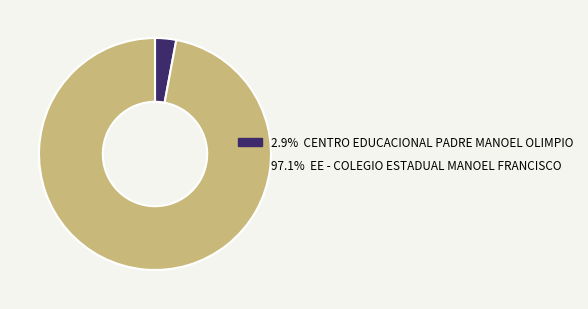

Does any single category account for the majority?

Yes